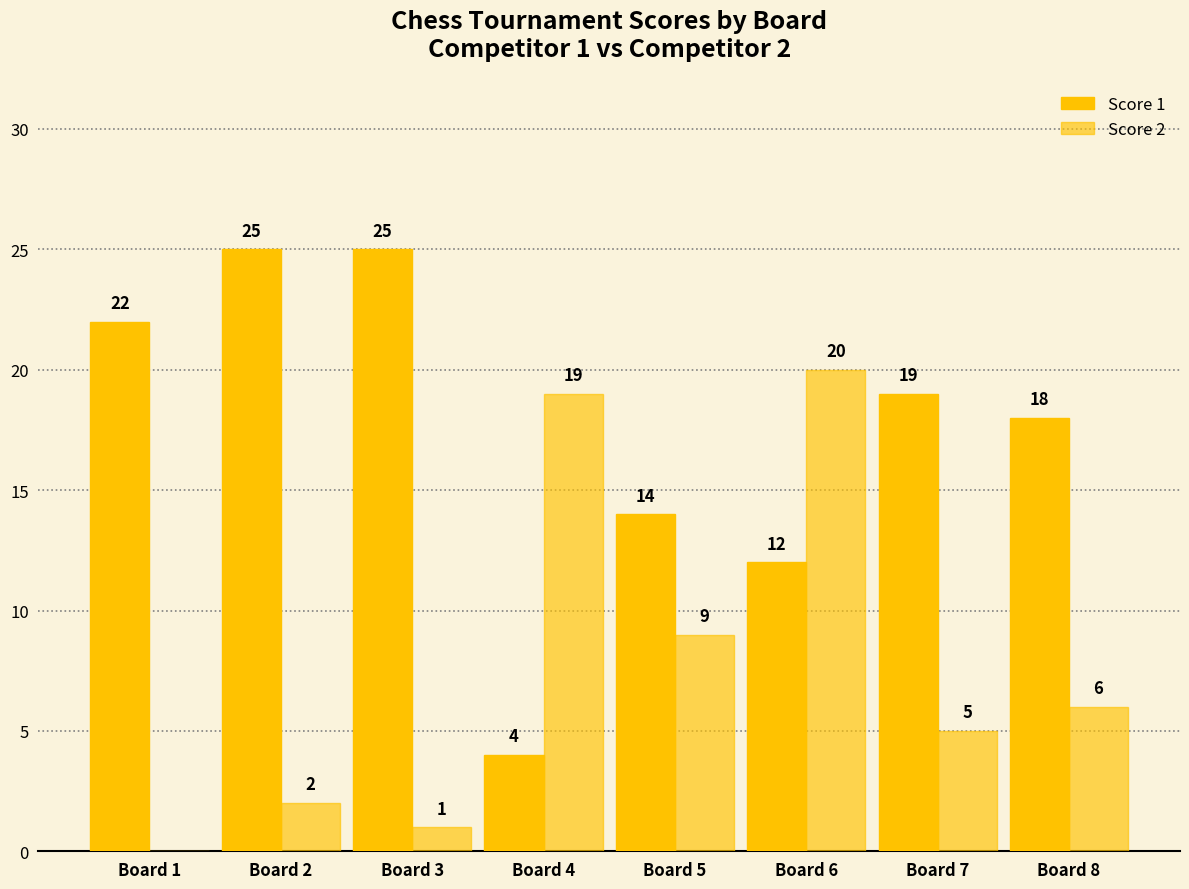

What is the value of the Score 1 bar at the 5th from the left?

14